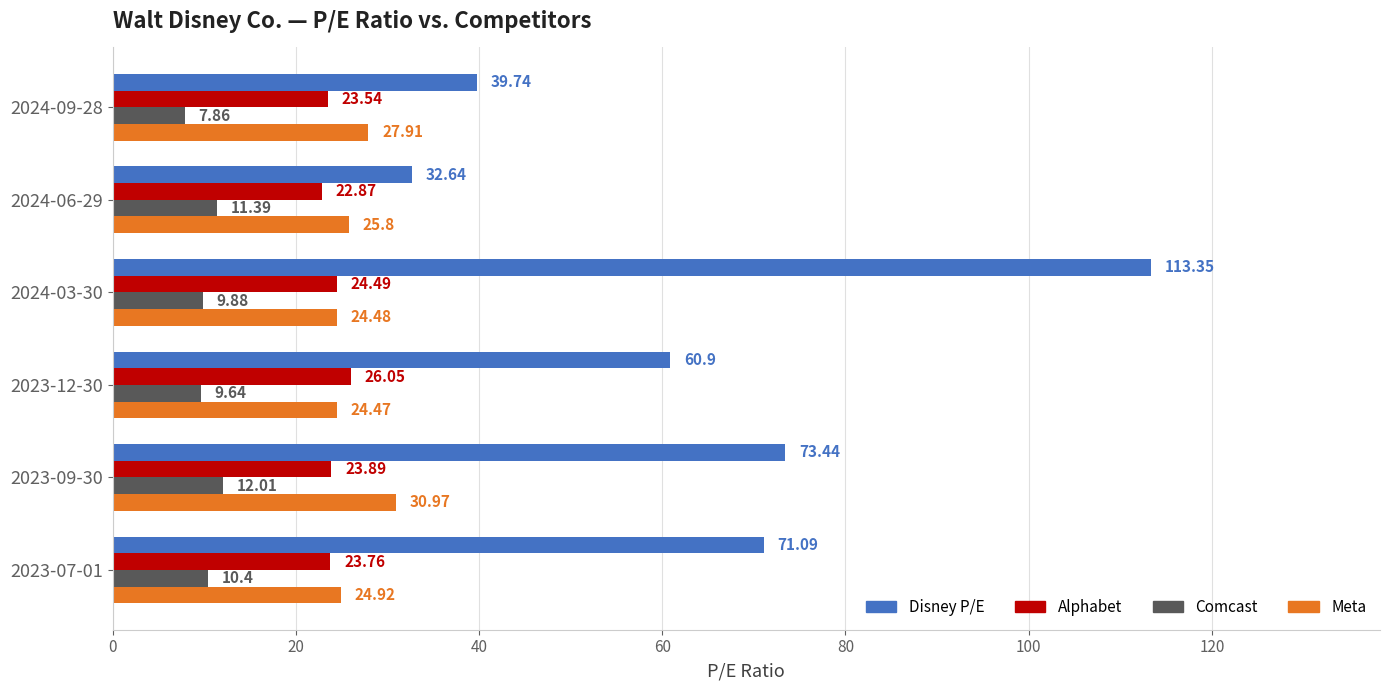

How many values in the Comcast series exceed 10?

3